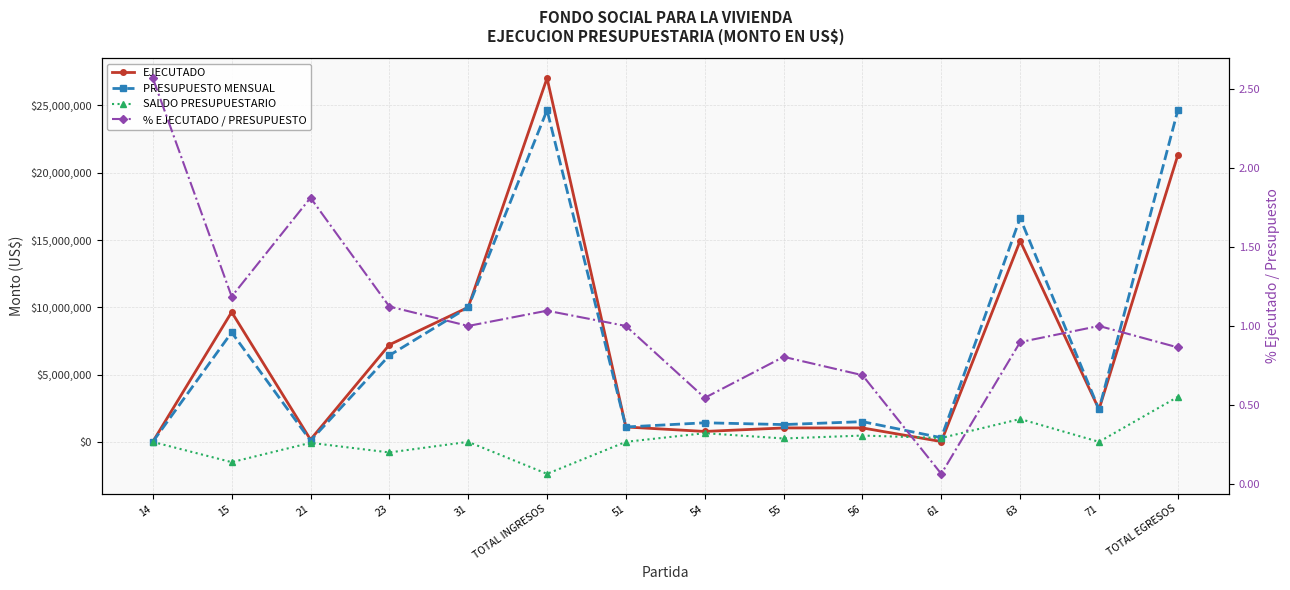

How many intersections are there between % EJECUTADO / PRESUPUESTO and SALDO PRESUPUESTARIO?

3